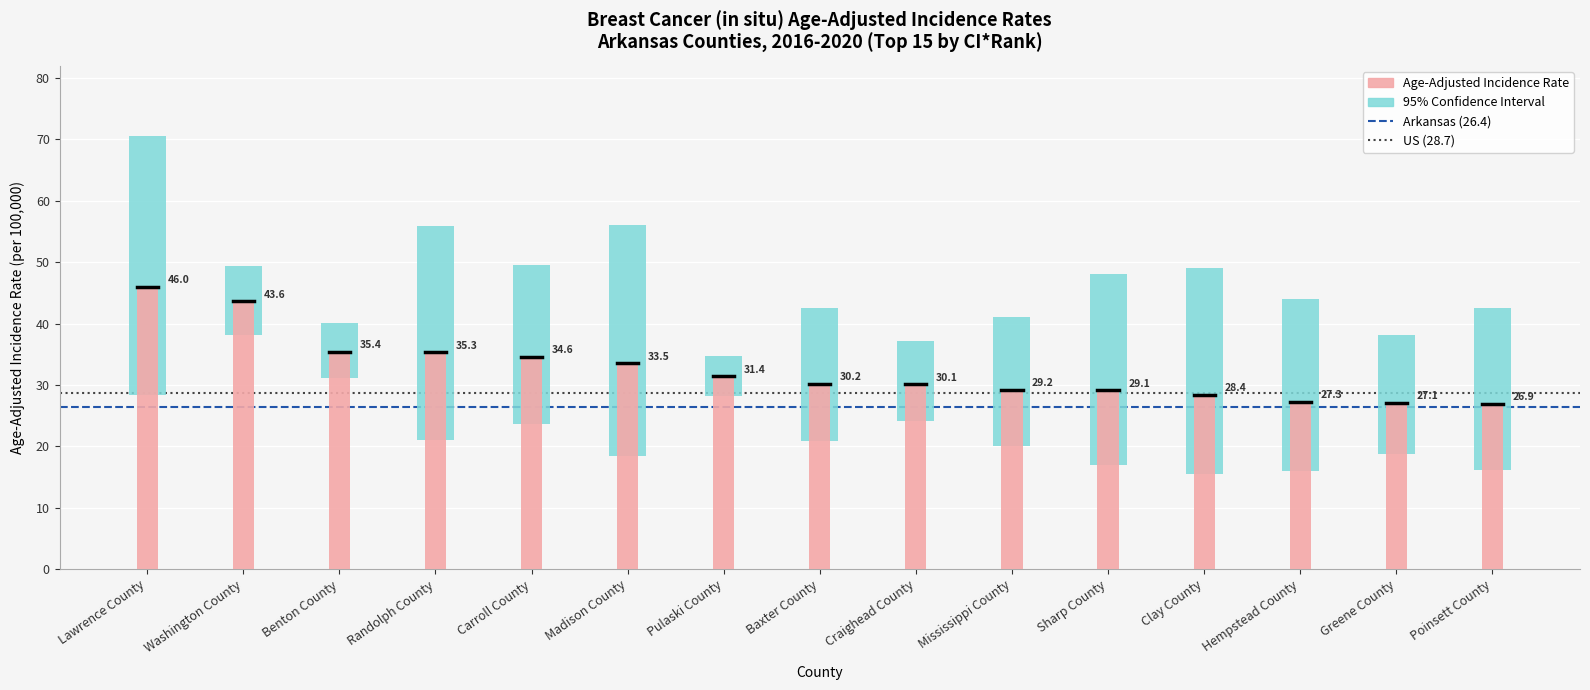

Does the chart contain any negative values?

No